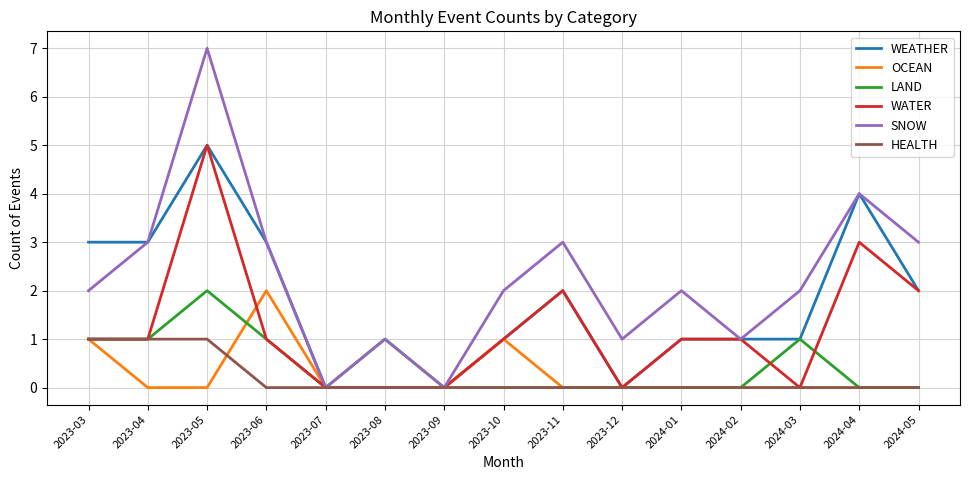

How many lines are shown in the chart?

6